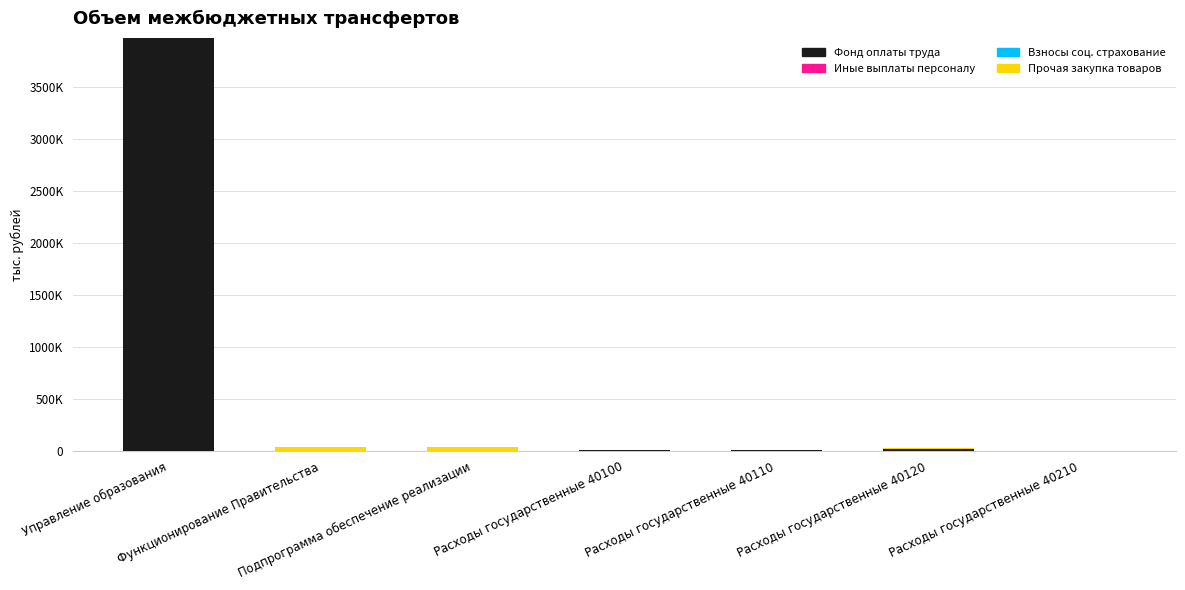

Are the bars grouped side by side (vs. stacked)?

No